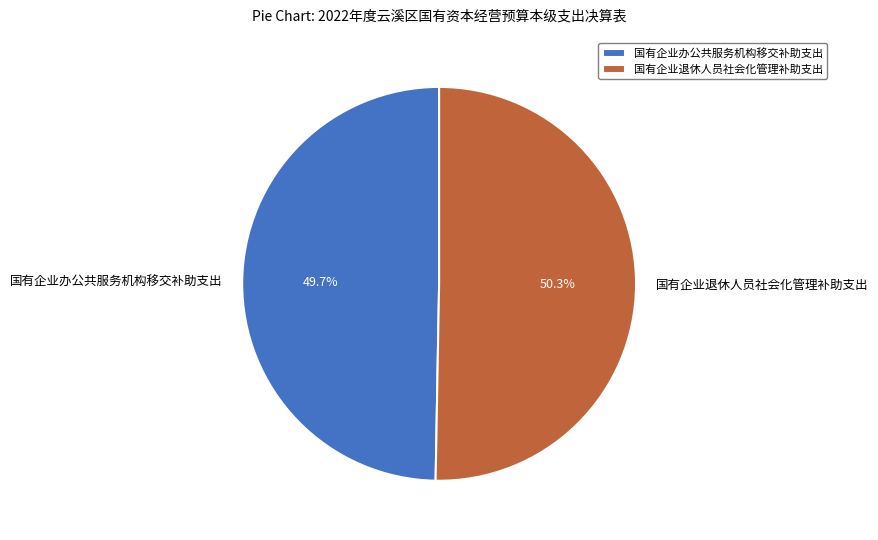

To the nearest percent, what percentage of the pie is 国有企业退休人员社会化管理补助支出?

50%